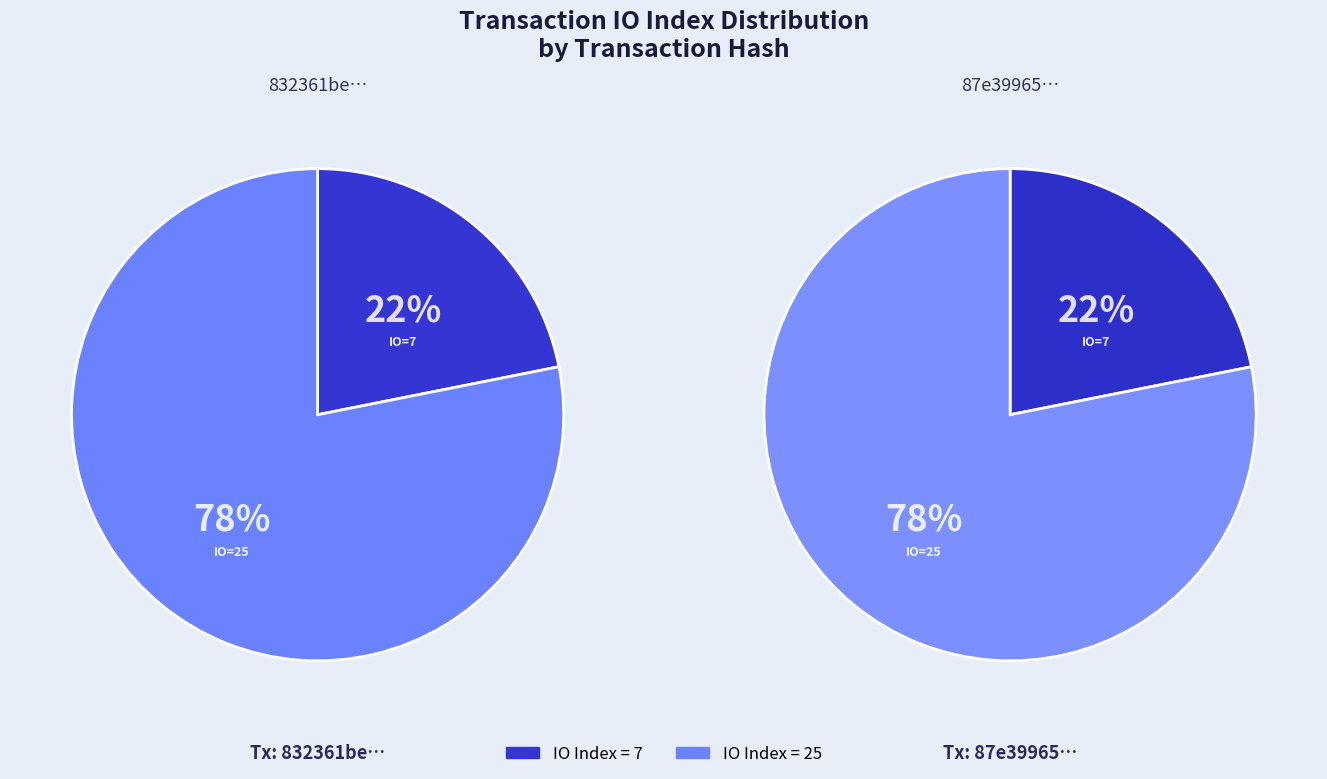

True or false: io_index=25 accounts for 91% of the total.

False